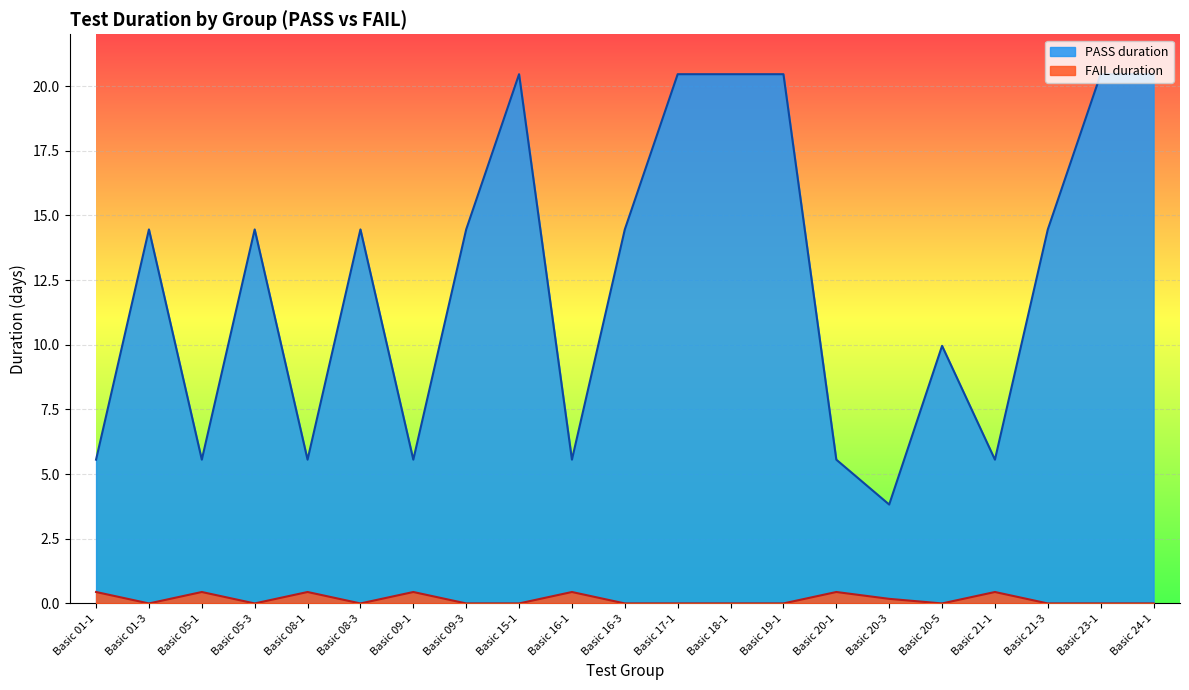

Which category has the highest value in the PASS duration series?

Basic 15-1